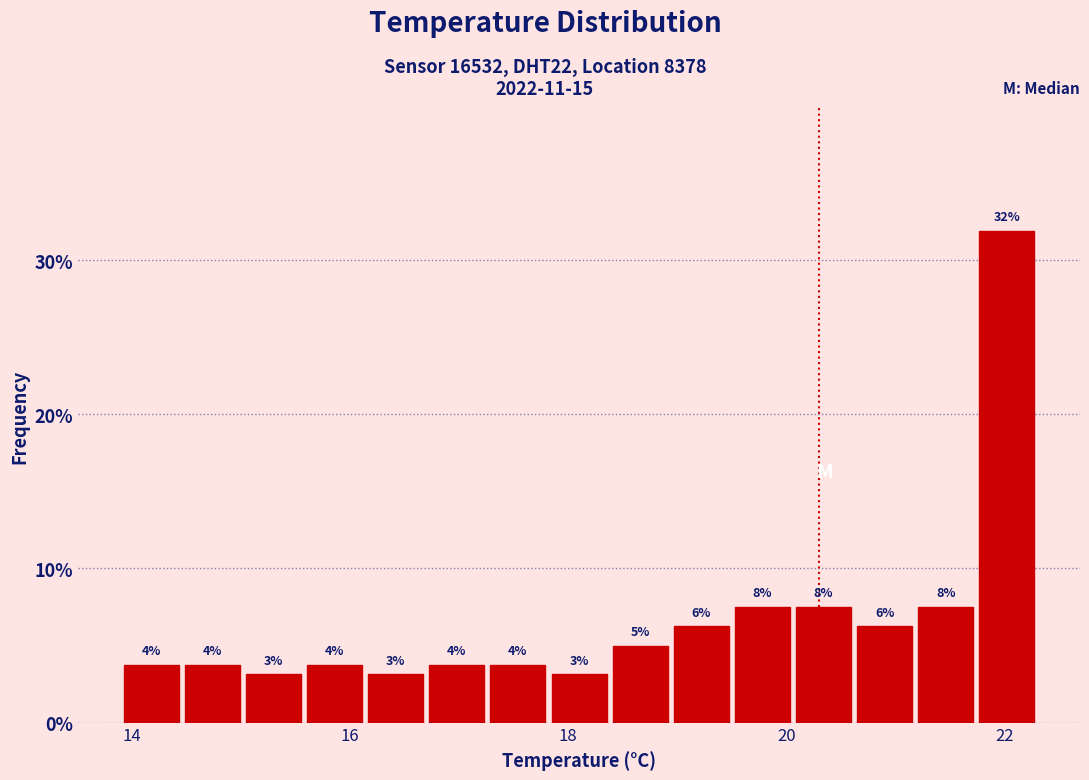

Around what value on the x-axis is the tallest bar? Give the approximate position of its centre, as read against the axis.

22.0